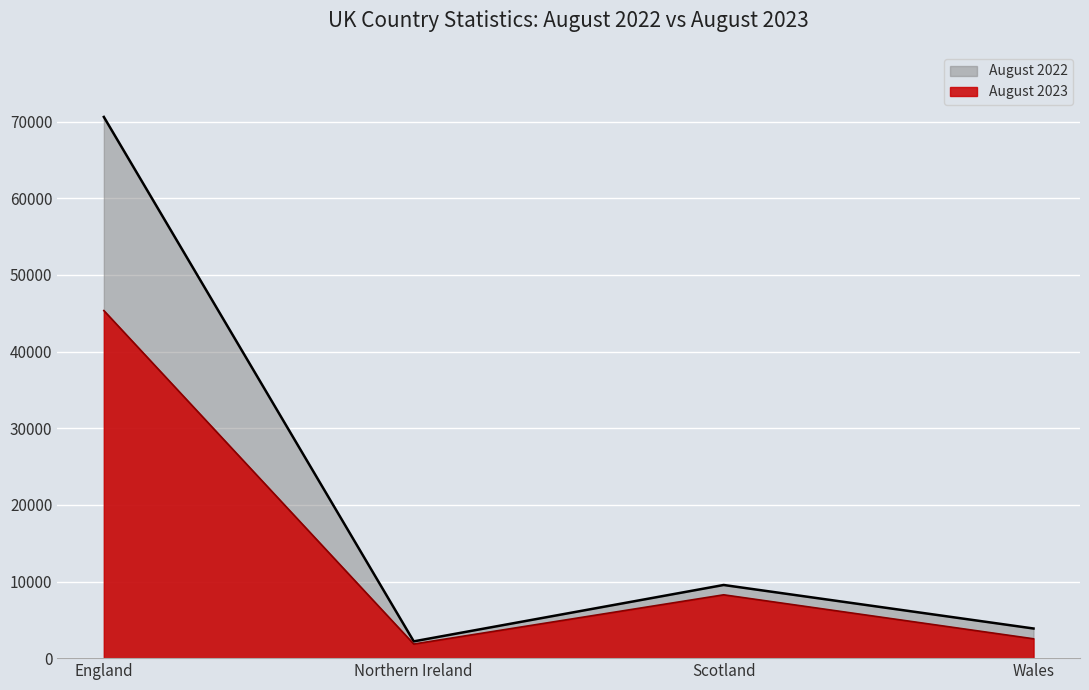

How many values in the August 2022 series exceed 9547?

1